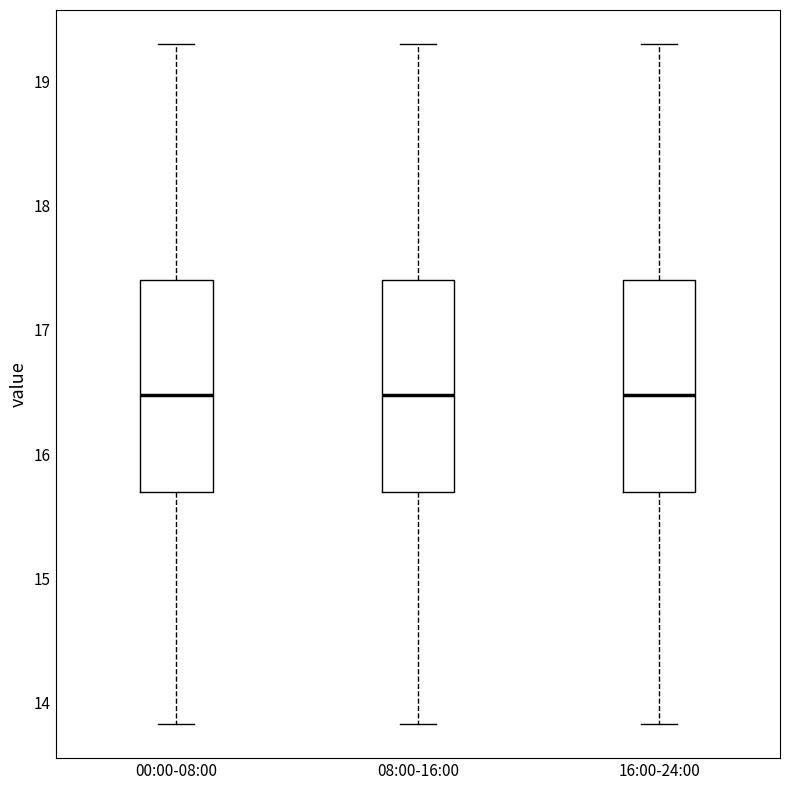

Where does the upper whisker of the box for 08:00-16:00 end on the y-axis? The values are not printed on the chart, so give them approximately, as read against the axis.

19.3